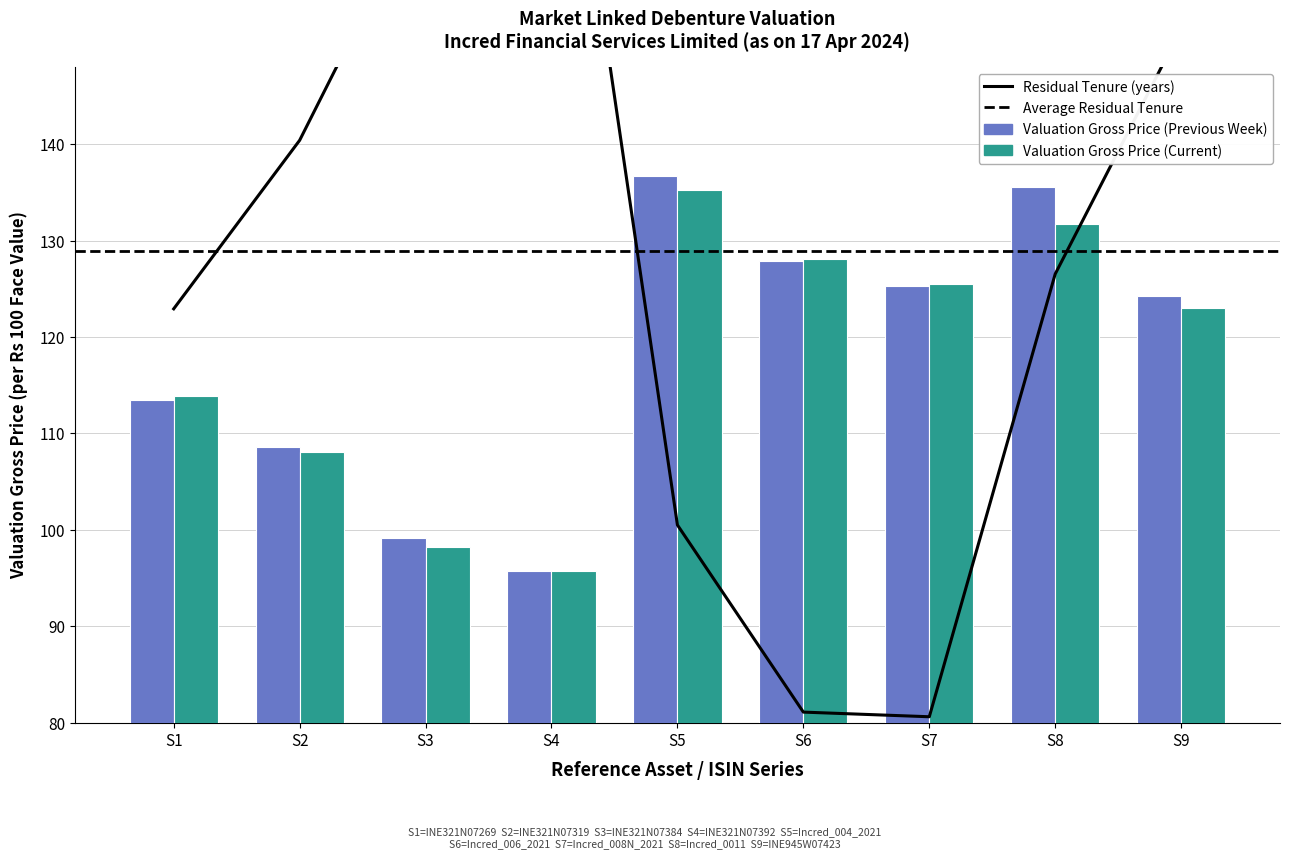

True or false: Valuation Gross Price (Previous Week) has a value of 205.8 at S9.

False